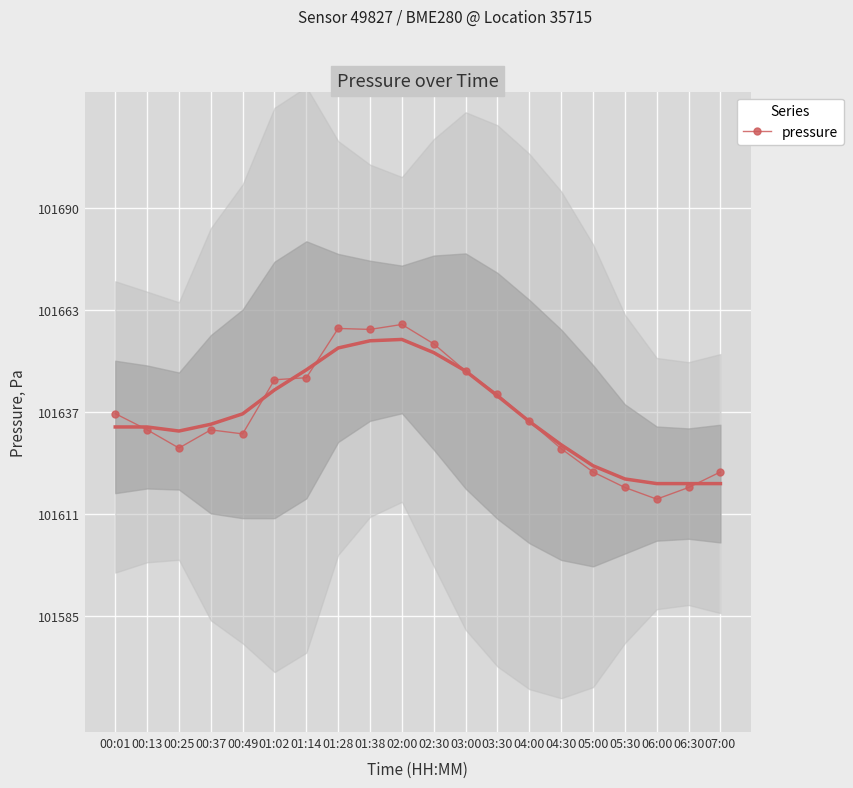

Reading right to left, what are all the values shown in this chart?

07:00=101622.0	06:30=101618.0	06:00=101615.0	05:30=101618.0	05:00=101622.0	04:30=101628.0	04:00=101635.0	03:30=101642.0	03:00=101648.0	02:30=101655.0	02:00=101660.0	01:38=101658.7	01:28=101659.0	01:14=101646.3	01:02=101645.8	00:49=101631.8	00:37=101632.8	00:25=101628.2	00:13=101632.9	00:01=101637.0